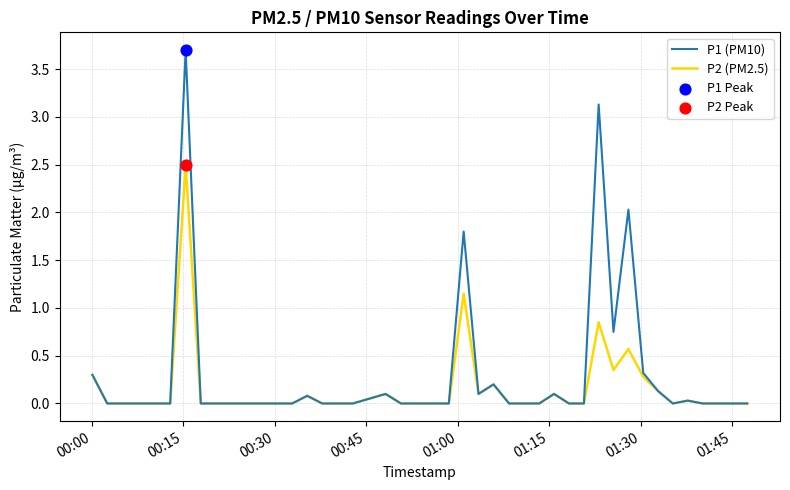

Which series has the largest total across all categories?

P1 (PM10)